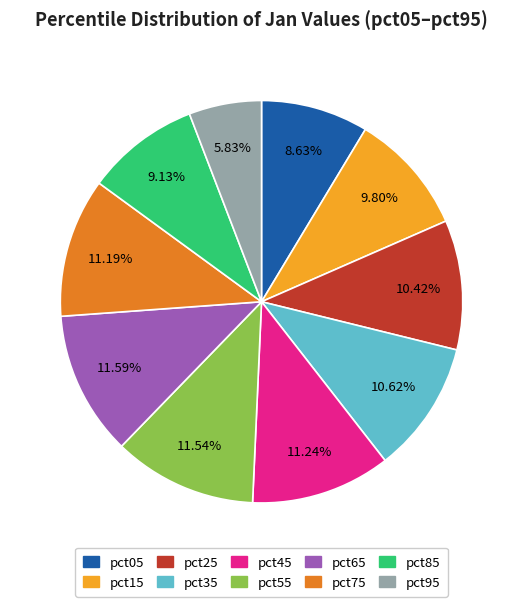

Is pct95 the majority of the pie?

No